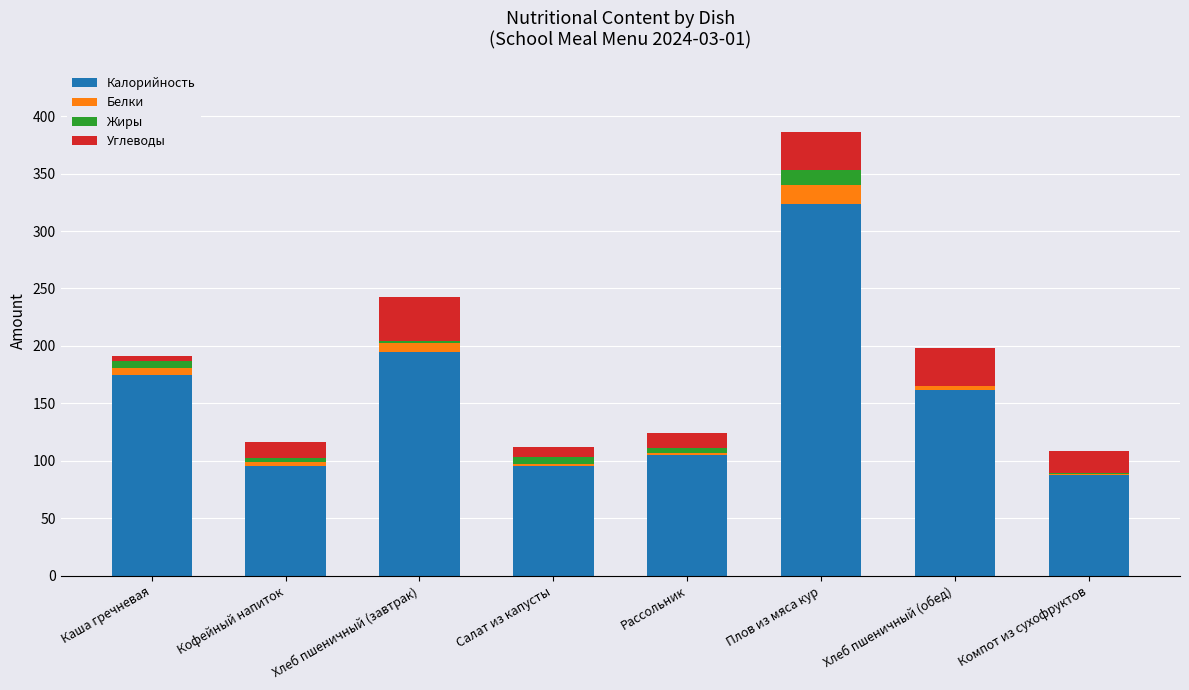

At which label does Калорийность reach its peak?

Плов из мяса кур